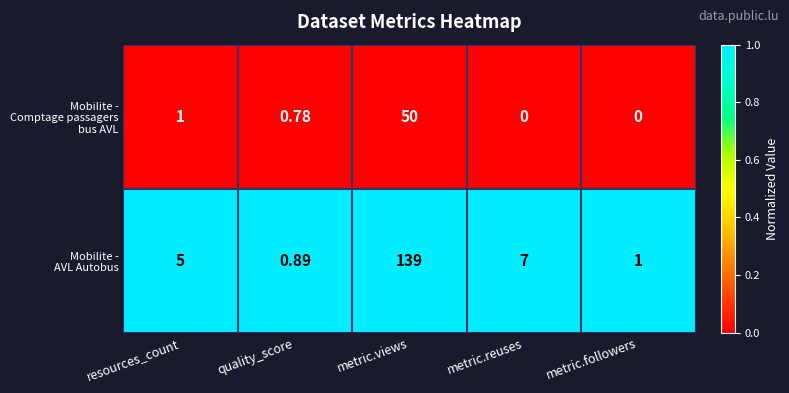

Which label corresponds to the largest value in the chart?

metric.views